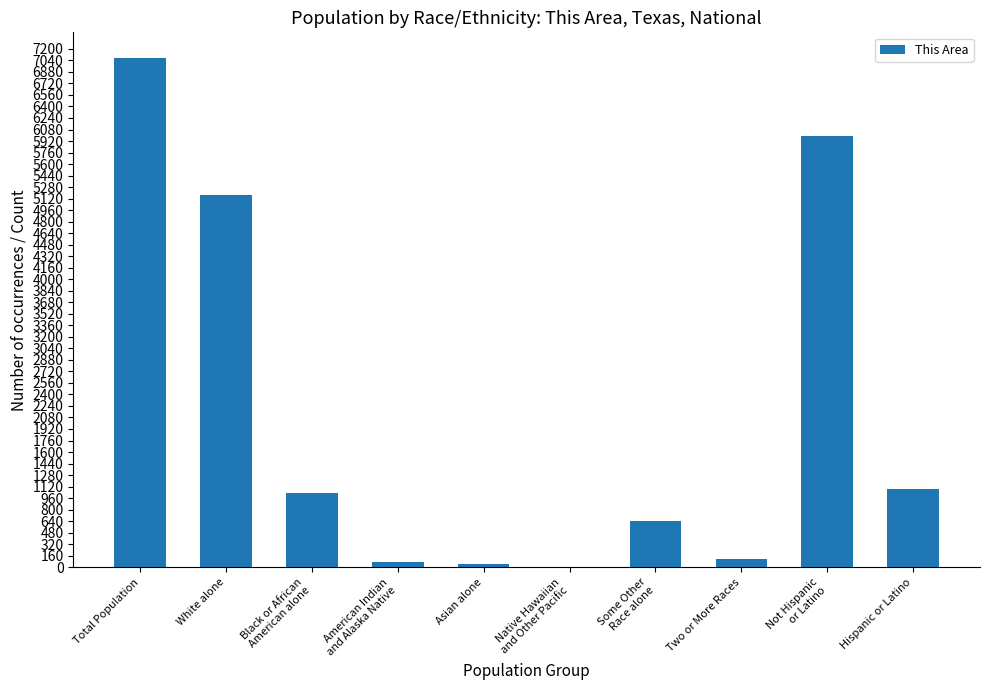

What is the sum of all values?

21228